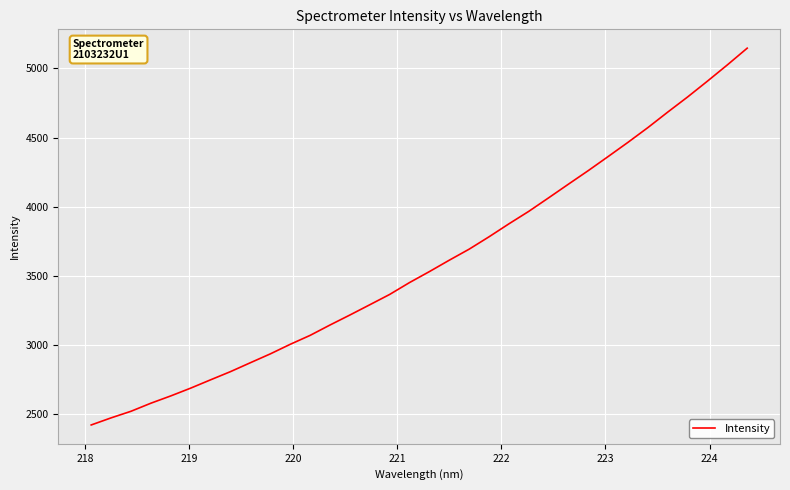

What is the greatest value displayed?

5146.4